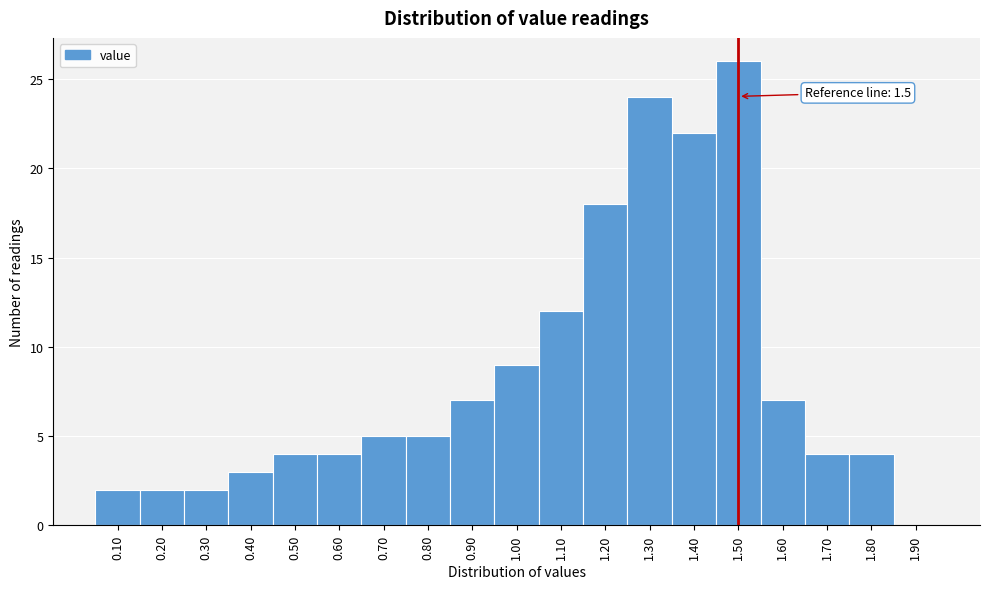

Which range on the x-axis has the tallest bar?

1.45 to 1.55